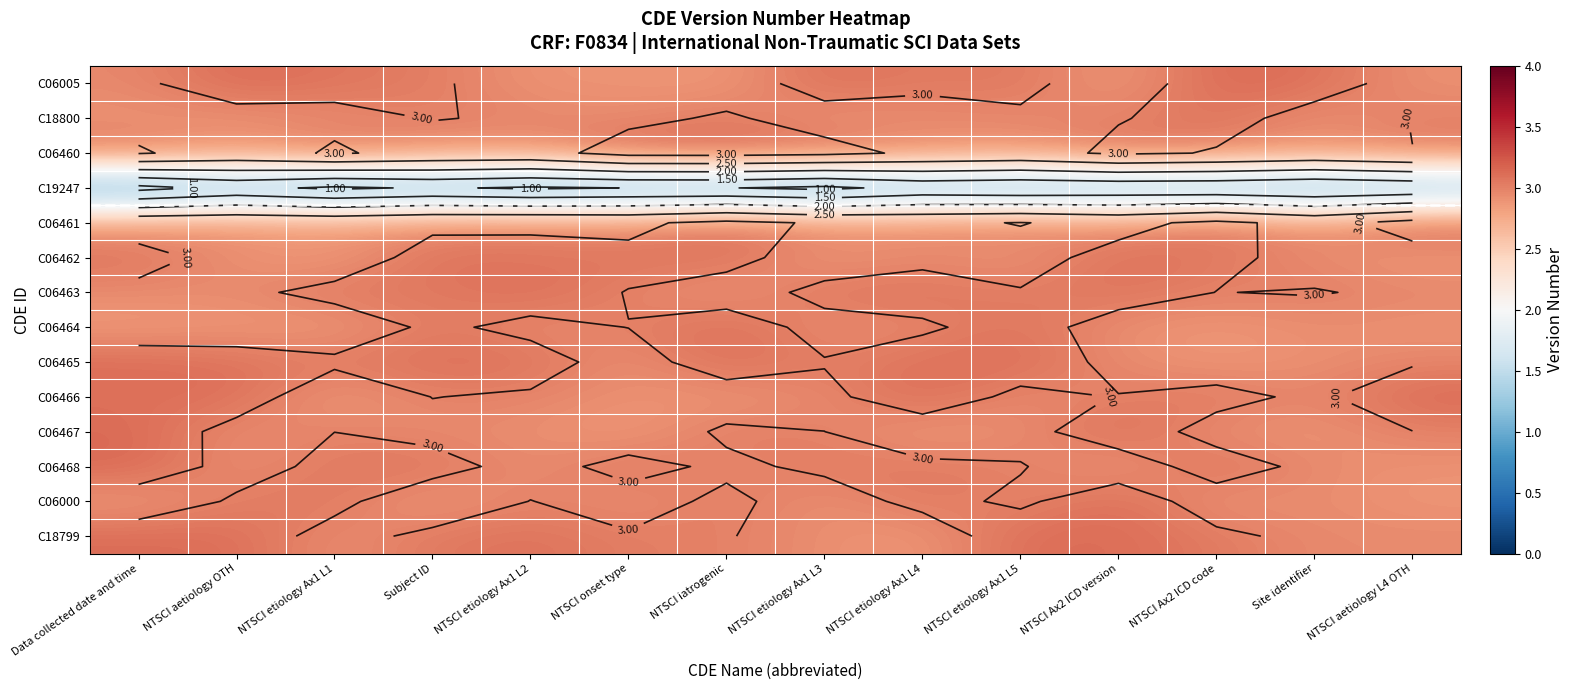

At which category is the sum across all series the highest?

NTSCI iatrogenic